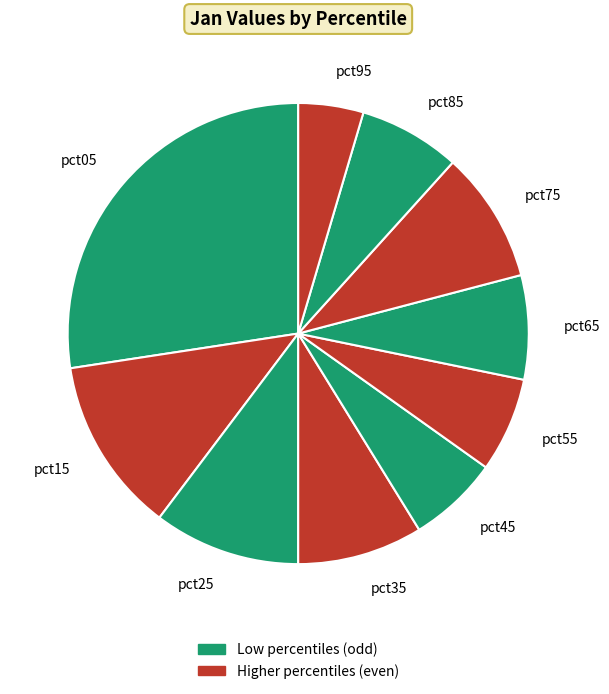

To the nearest percent, what percentage of the pie is pct55?

7%